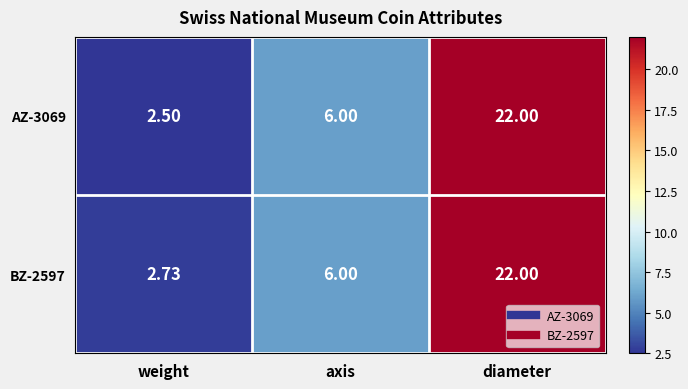

At which label is BZ-2597 closest to 12?

axis